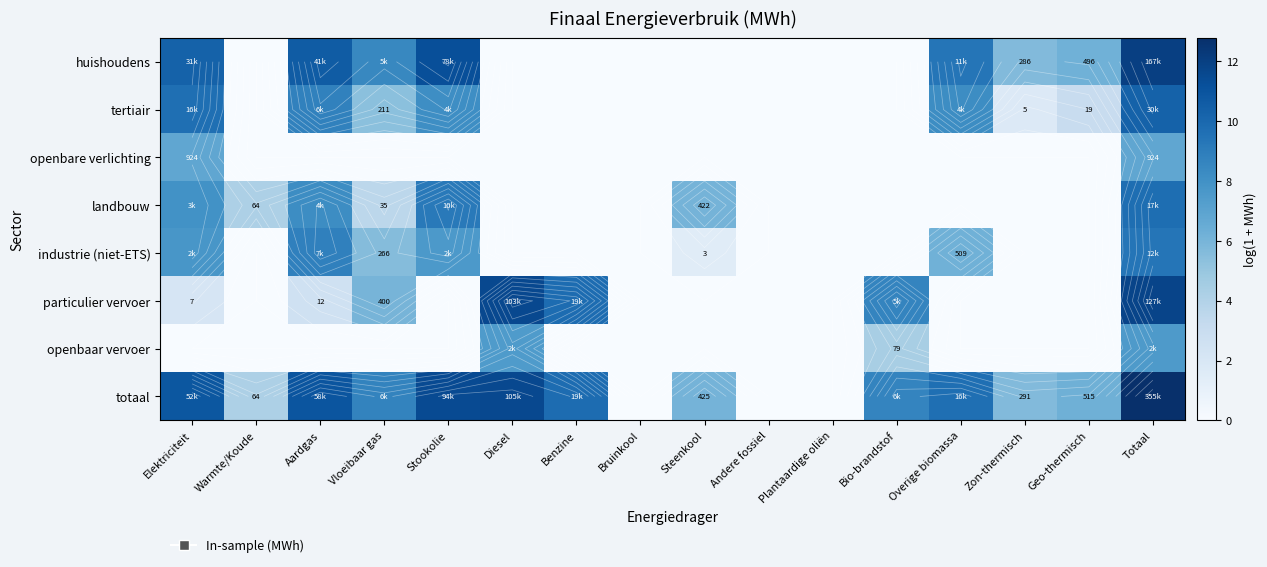

What is the spread (max minus min) of values at Benzine?

9.8